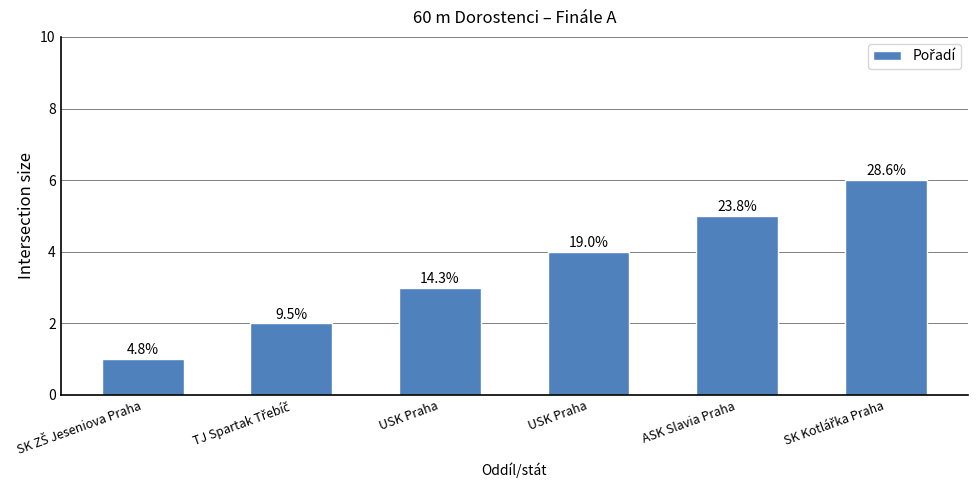

Are the bars horizontal?

No